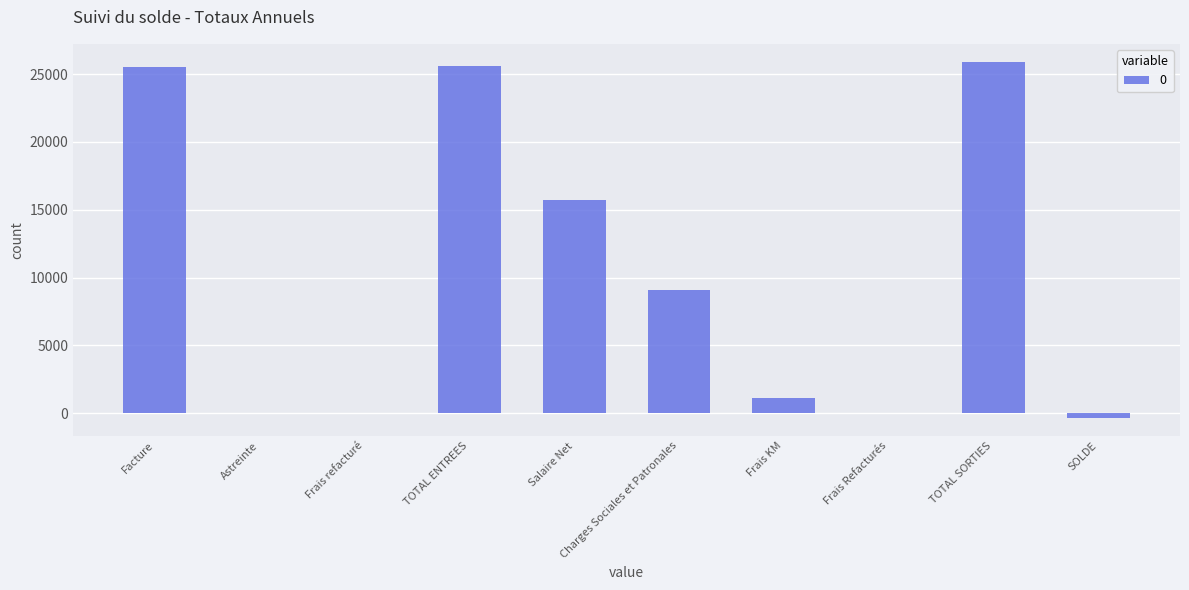

What is the sum of the values at Frais KM and TOTAL ENTREES?

26660.1